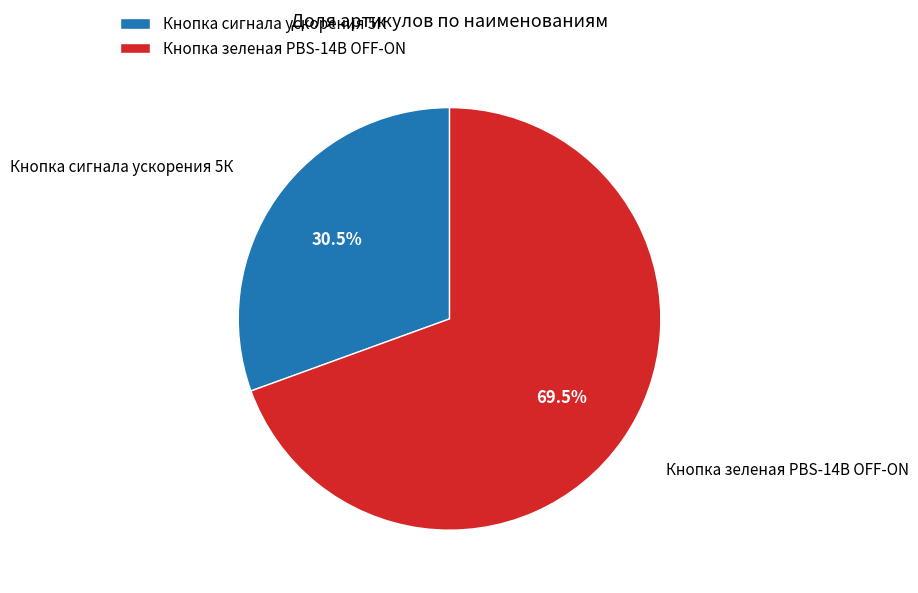

What is the majority slice?

Кнопка зеленая PBS-14B OFF-ON